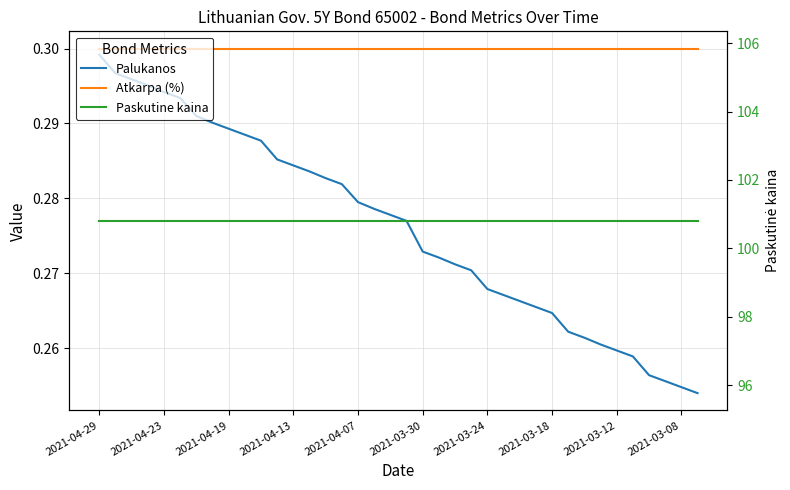

Reading left to right, what are all the values shown in this chart?

Palukanos: 0.3	0.3	0.3	0.3	0.3	0.3	0.3	0.3	0.3	0.3	0.3	0.3	0.3	0.3	0.3	0.3	0.3	0.3	0.3	0.3	0.3	0.3	0.3	0.3	0.3	0.3	0.3	0.3	0.3	0.3	0.3	0.3	0.3	0.3	0.3	0.3	0.3	0.3
Atkarpa (%): 0.3	0.3	0.3	0.3	0.3	0.3	0.3	0.3	0.3	0.3	0.3	0.3	0.3	0.3	0.3	0.3	0.3	0.3	0.3	0.3	0.3	0.3	0.3	0.3	0.3	0.3	0.3	0.3	0.3	0.3	0.3	0.3	0.3	0.3	0.3	0.3	0.3	0.3
Paskutine kaina: 100.8	100.8	100.8	100.8	100.8	100.8	100.8	100.8	100.8	100.8	100.8	100.8	100.8	100.8	100.8	100.8	100.8	100.8	100.8	100.8	100.8	100.8	100.8	100.8	100.8	100.8	100.8	100.8	100.8	100.8	100.8	100.8	100.8	100.8	100.8	100.8	100.8	100.8